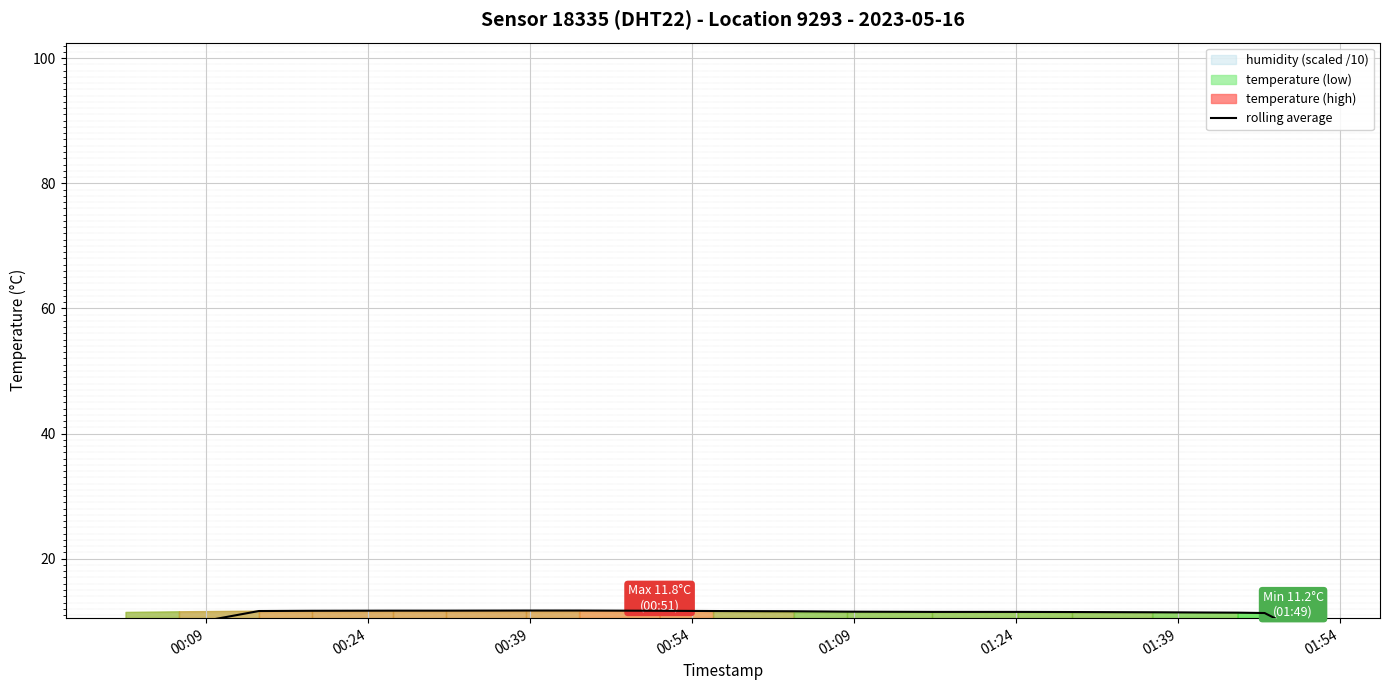

What is the difference between the second highest and second lowest values?

4.8